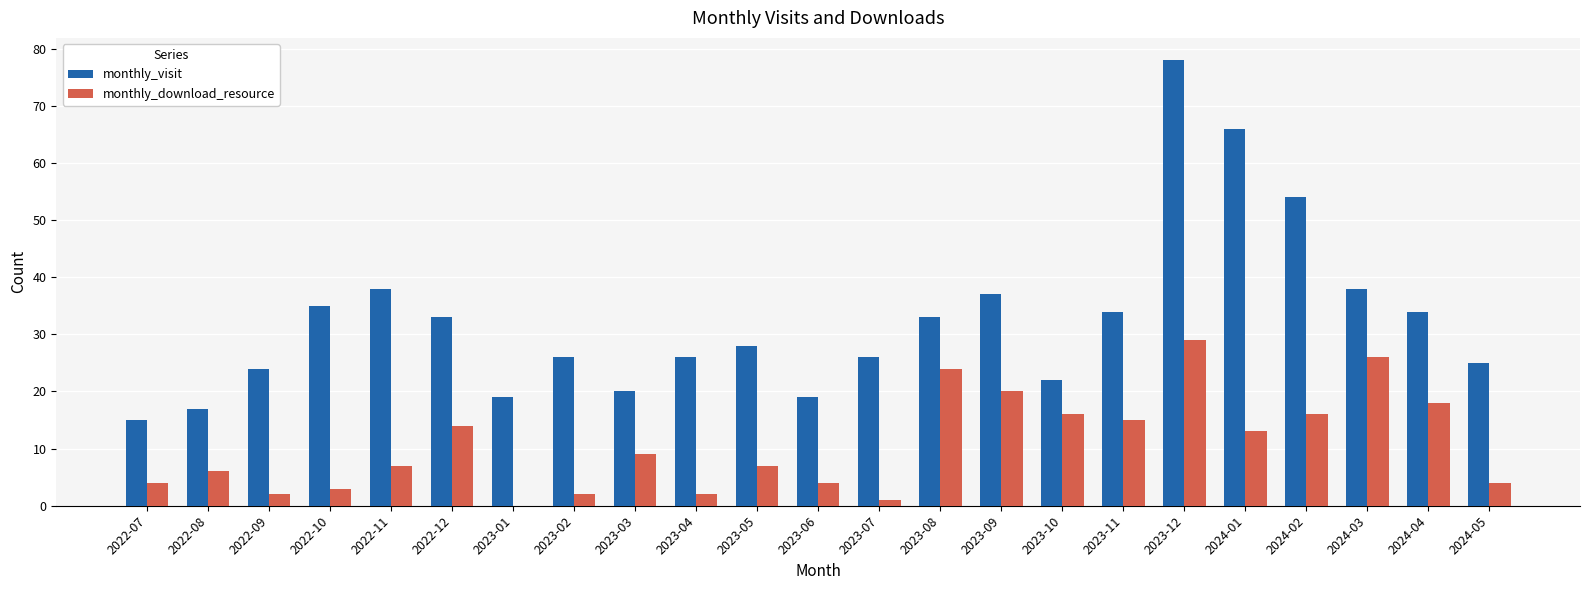

At which label does monthly_download_resource reach its peak?

2023-12